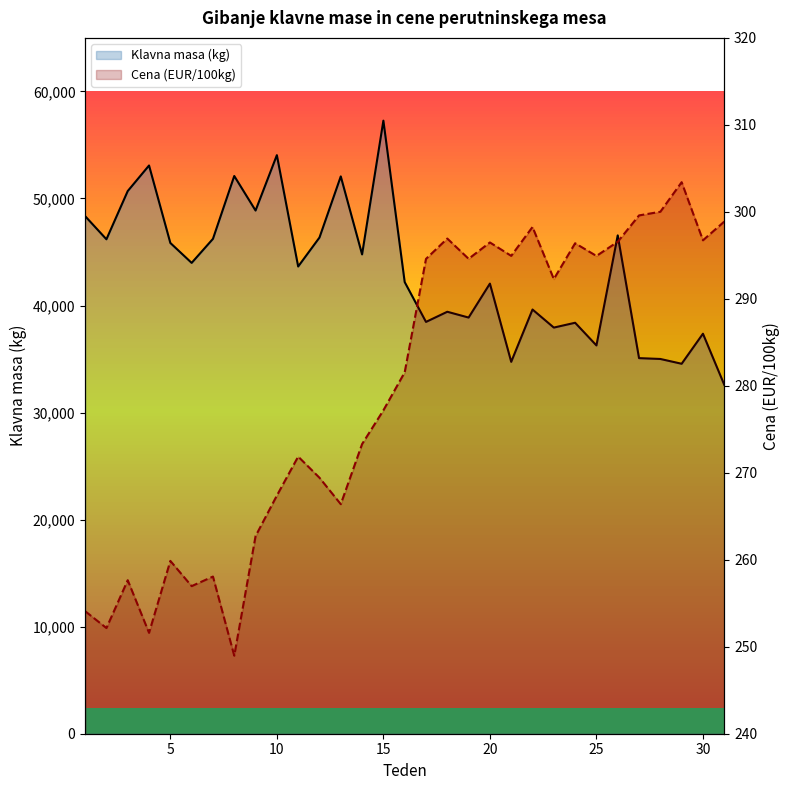

How many distinct data groups are displayed?

2